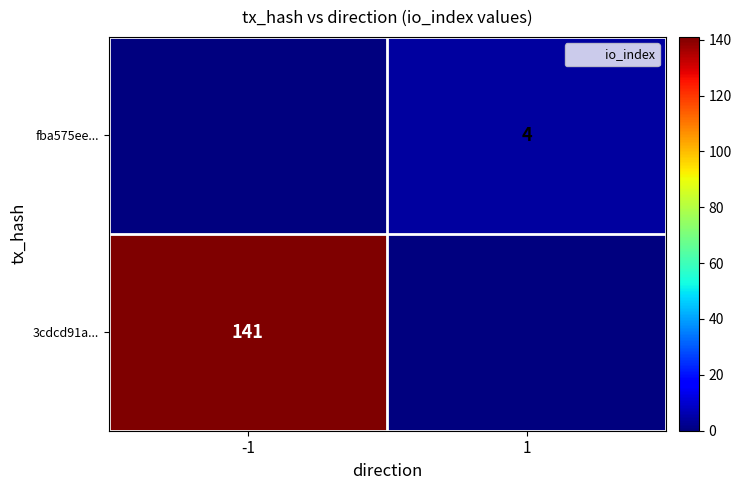

True or false: fba575ee... has a value of 4 at 1.

True